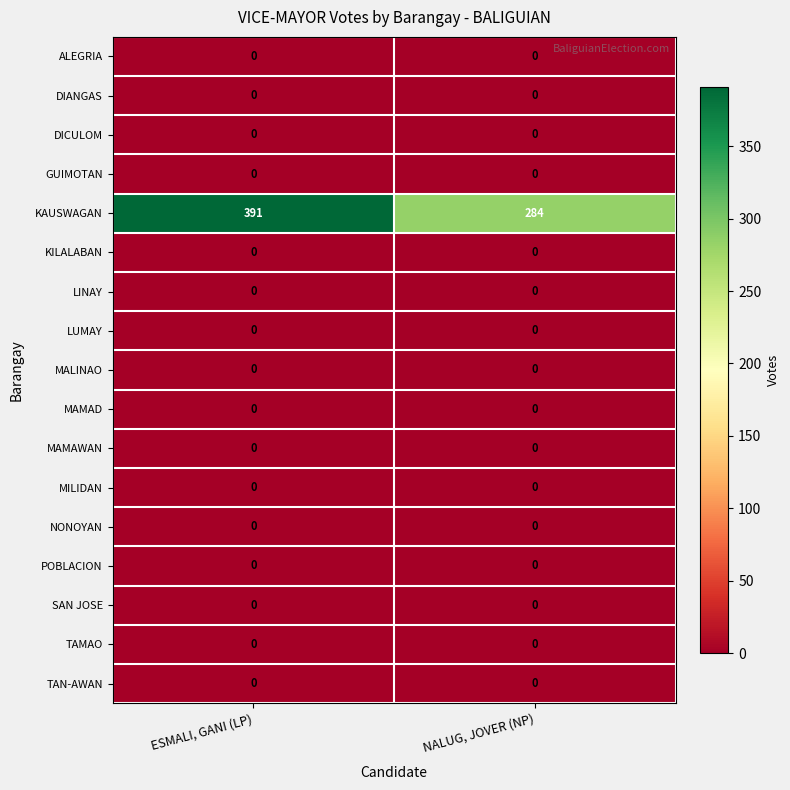

True or false: DIANGAS has a value of 0 at NALUG, JOVER (NP).

True